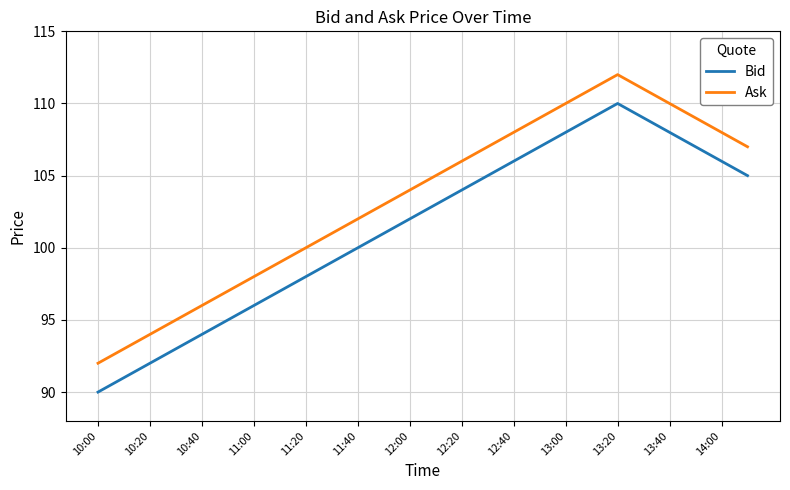

List the series in order of their overall mean, highest first.

Ask, Bid